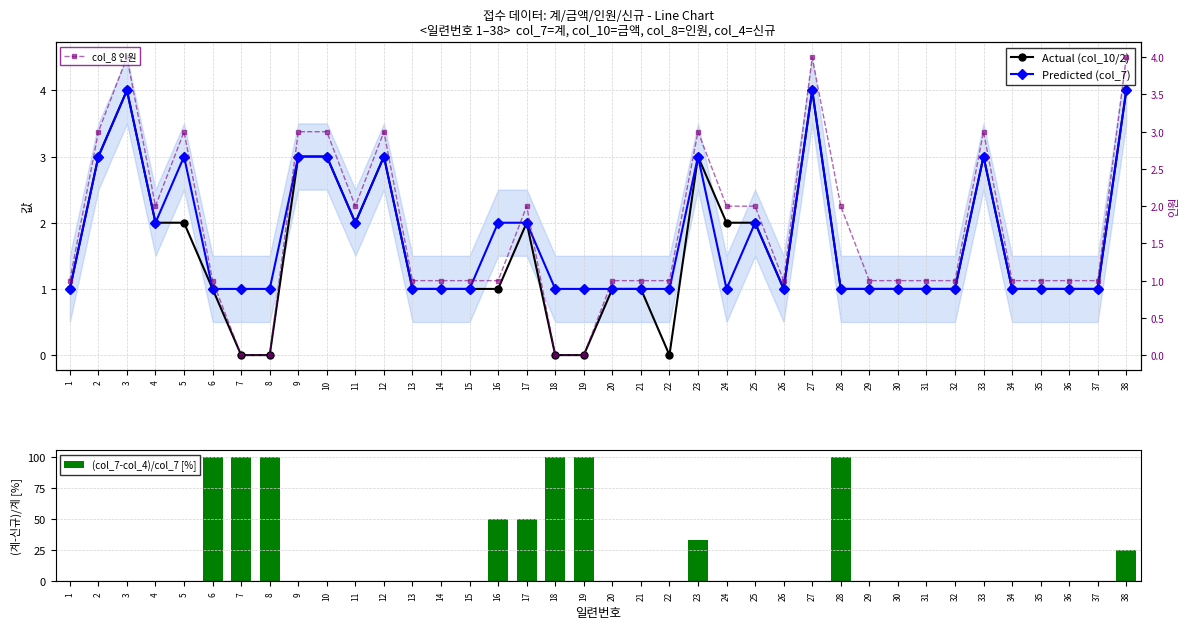

What is the maximum value shown in the chart?

100.0